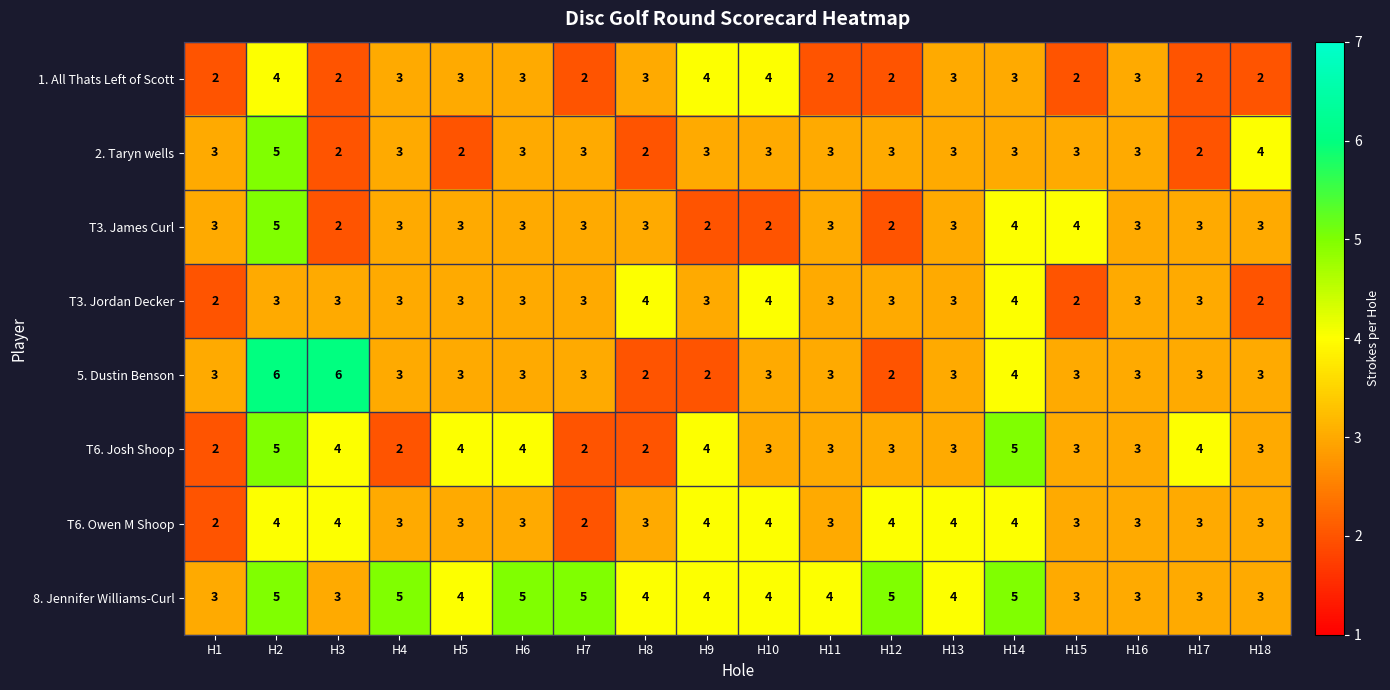

Which series has the widest spread of values?

5. Dustin Benson